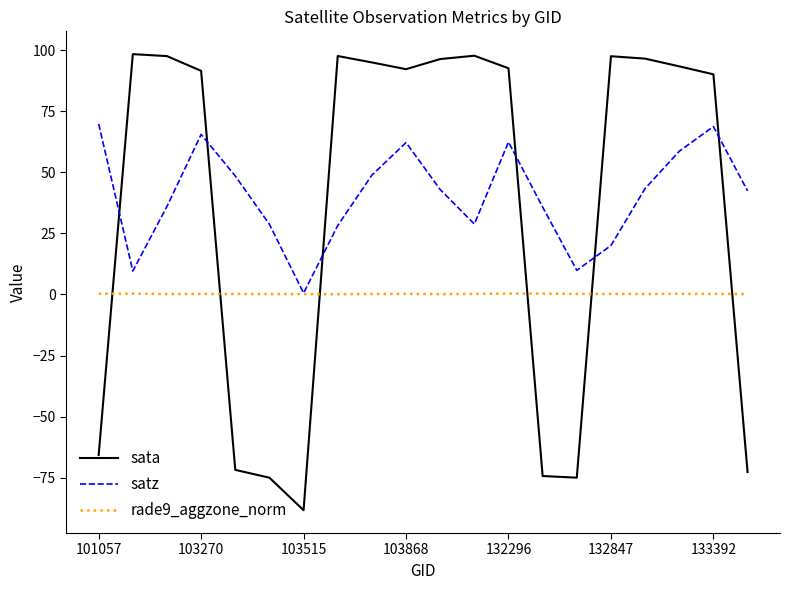

True or false: sata and rade9_aggzone_norm intersect in this chart.

True